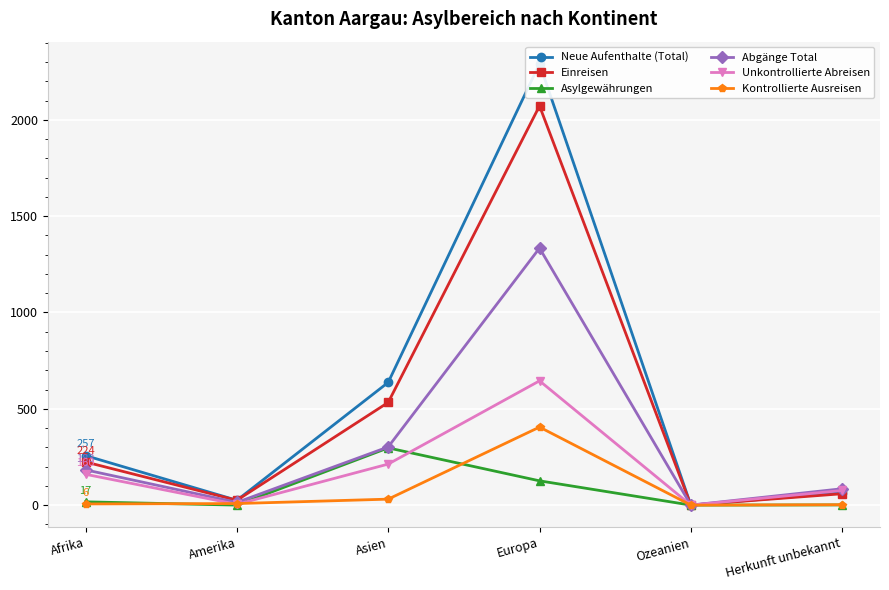

What is the label of the 4th point from the left?

Europa